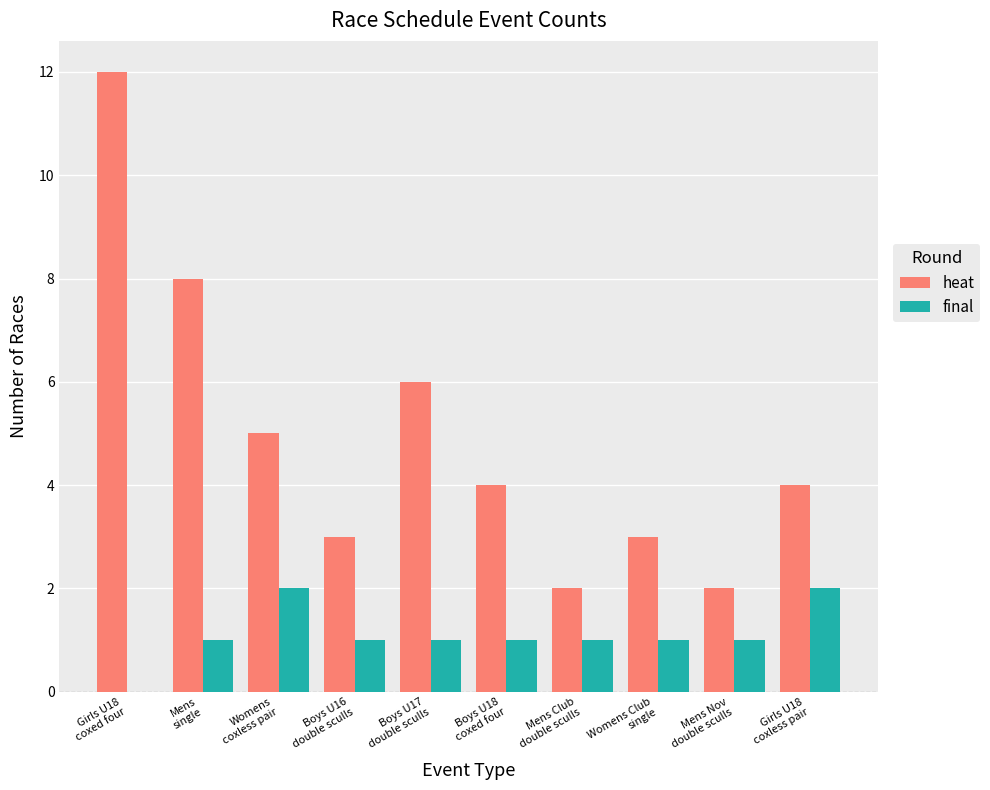

Which series has the largest total across all categories?

heat